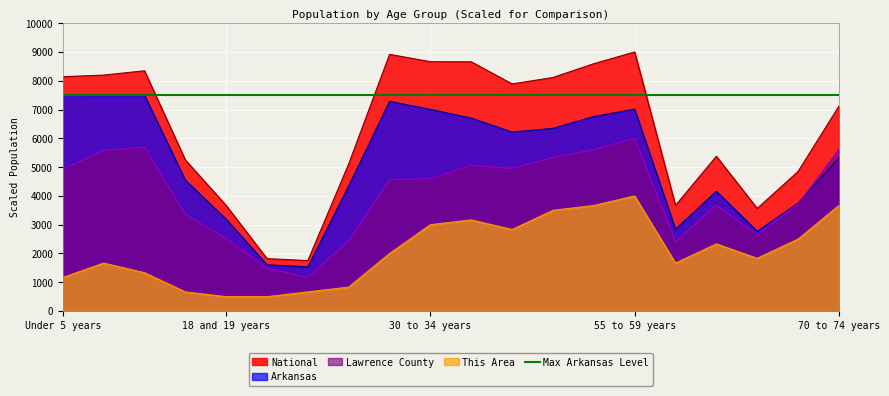

True or false: This Area and Lawrence County cross at least once.

False